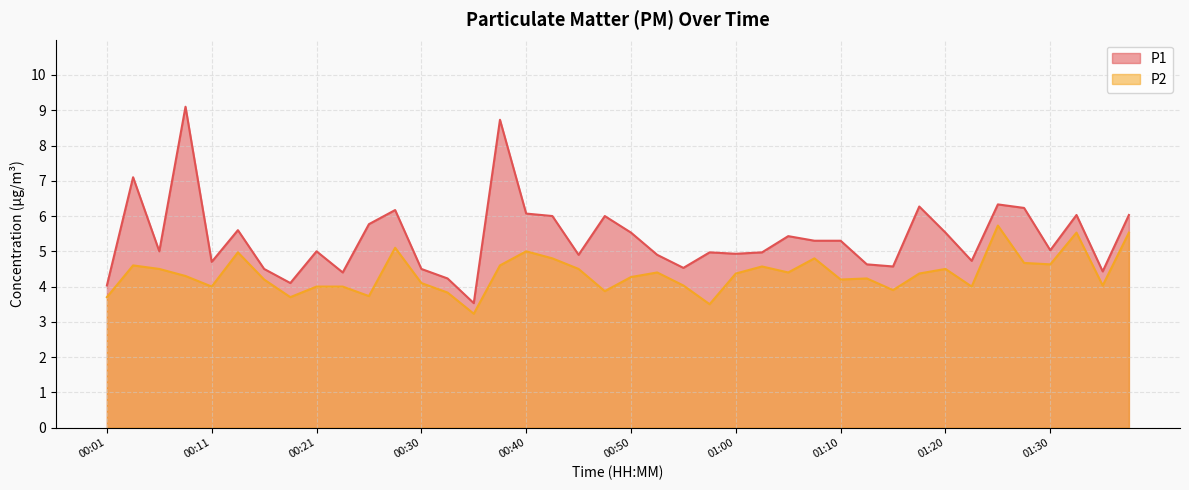

Read the P2 value at 01:00.

4.4